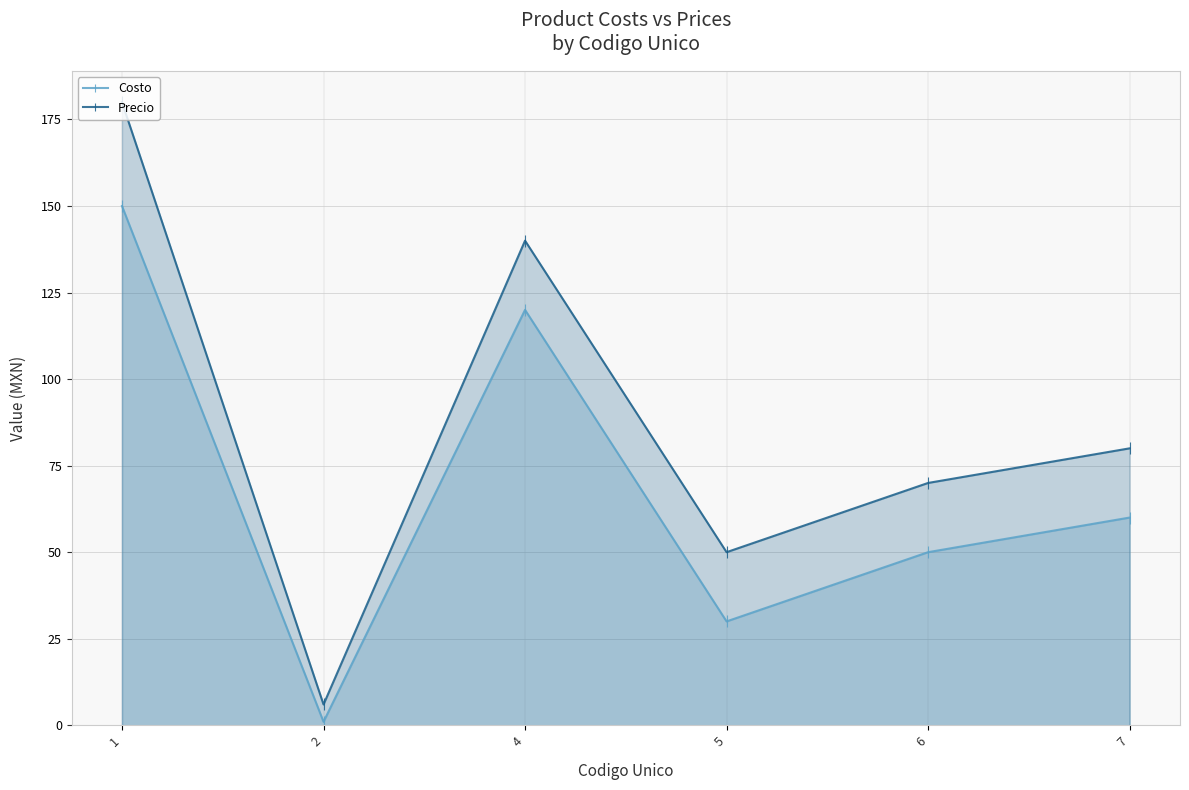

Rank the series by their average value, from lowest to highest.

Costo, Precio